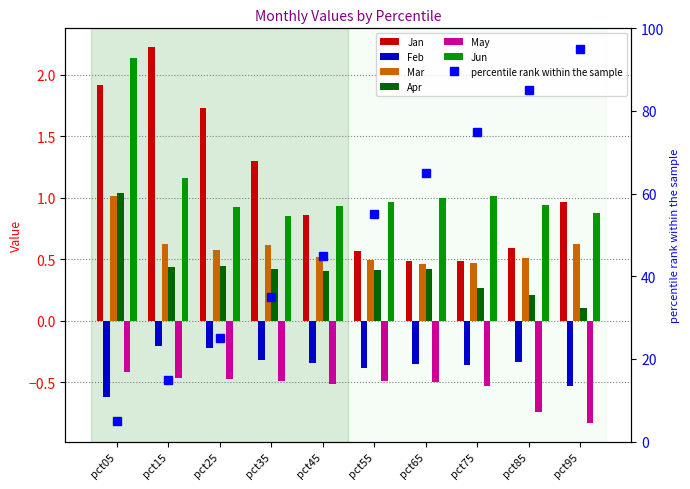

What is the value of the Mar bar at the 4th from the left?

0.6